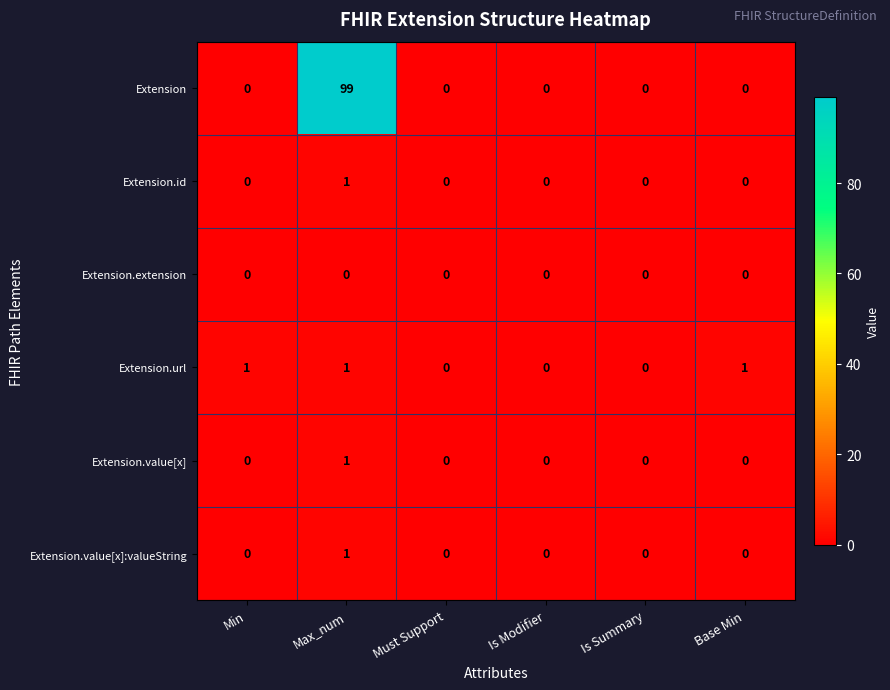

Which series changed the most between Min and Is Summary?

Extension.url